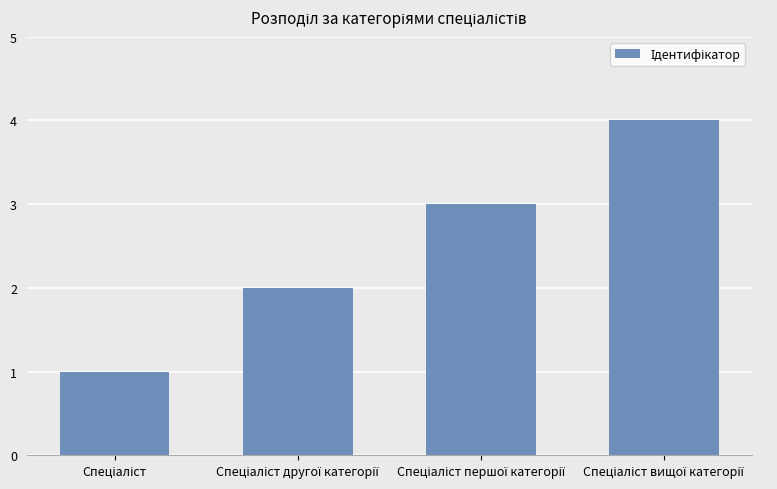

What is the sum of all values?

10